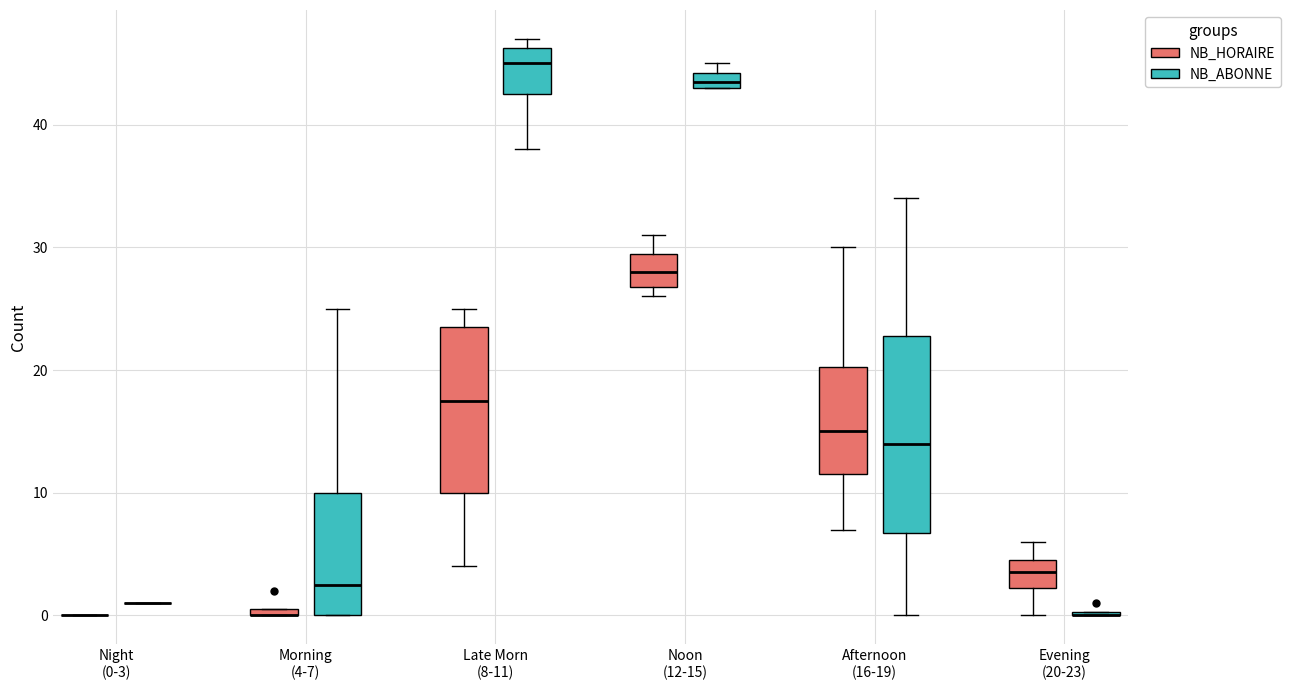

Which box is the tallest, from its lower edge to its upper edge?

Afternoon (16-19) (NB_ABONNE)